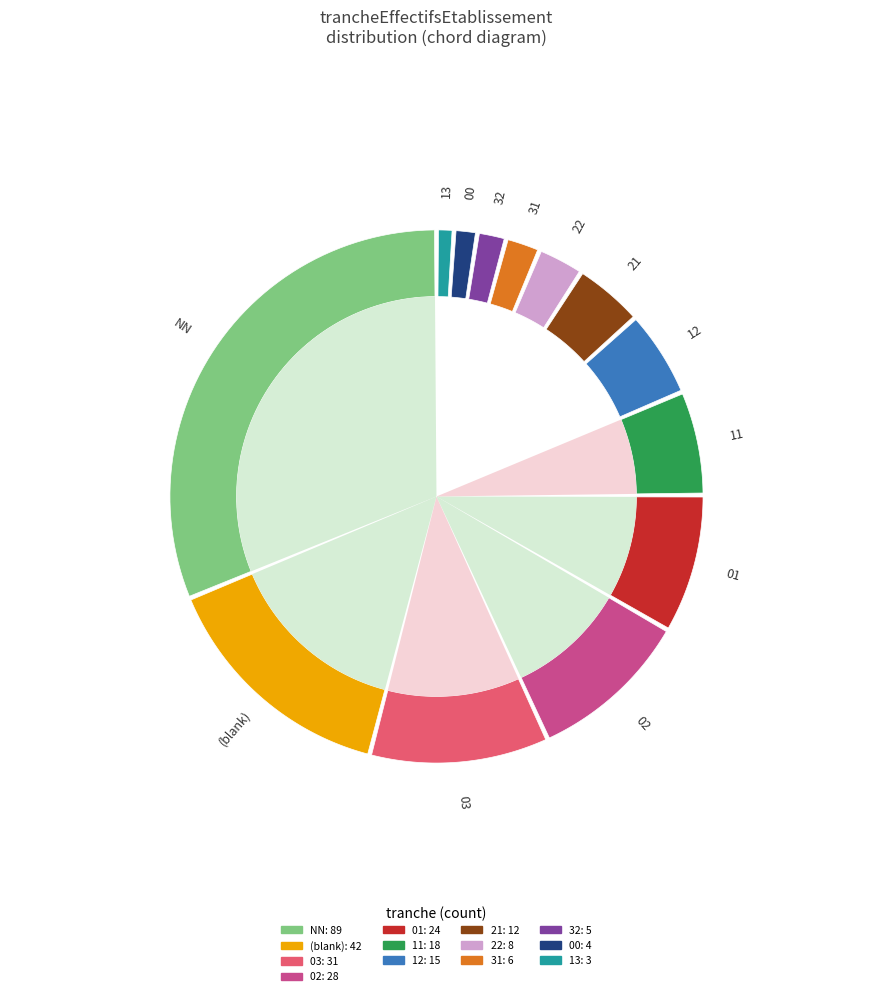

Is 22 the majority of the pie?

No